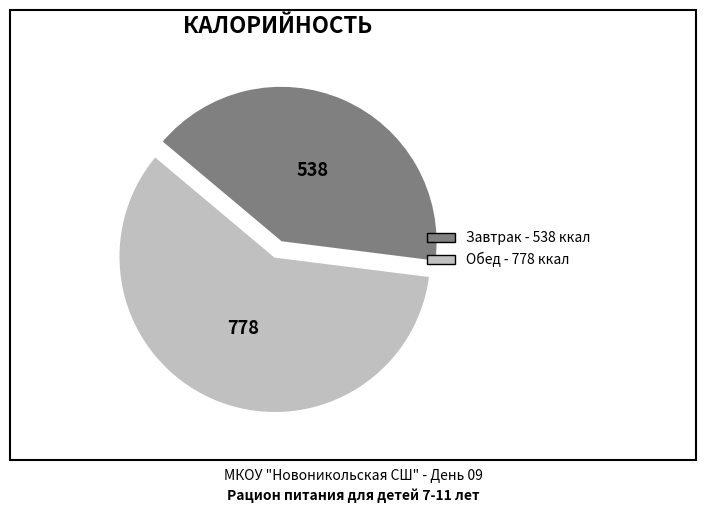

Do Завтрак and Обед together represent more than half of the pie?

Yes